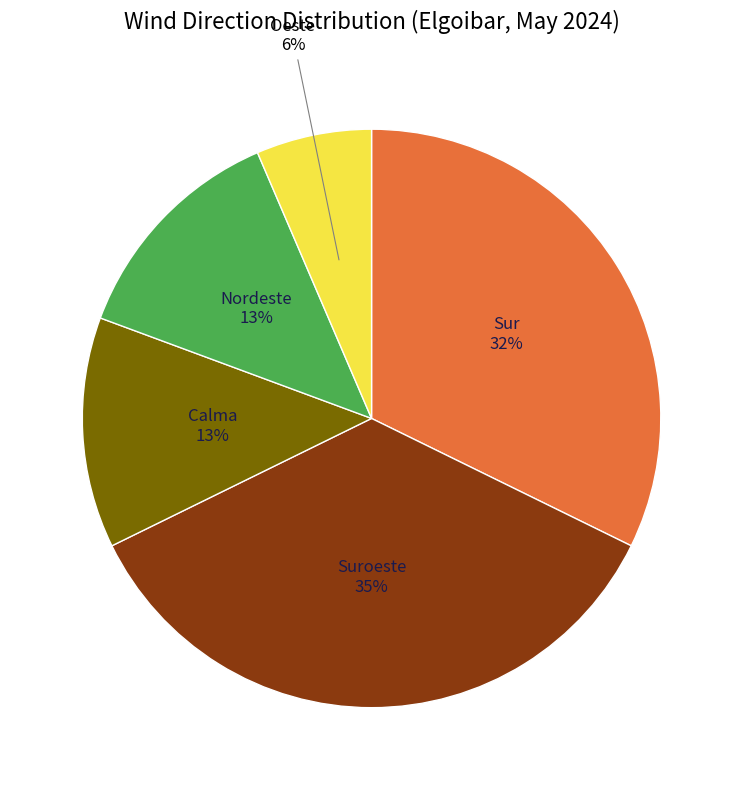

How many slices are in this pie chart?

5